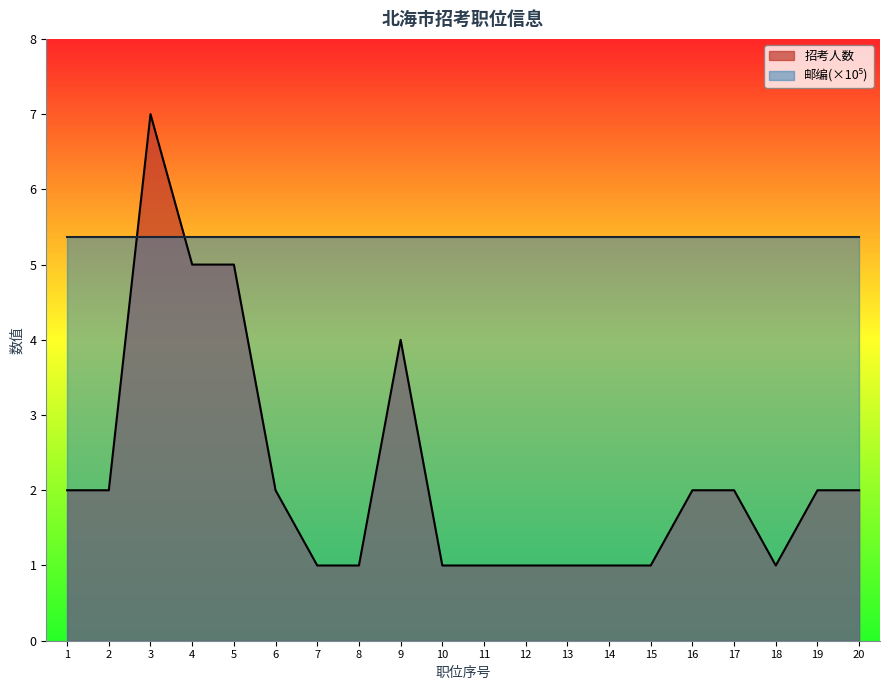

Read the value at 20.

2